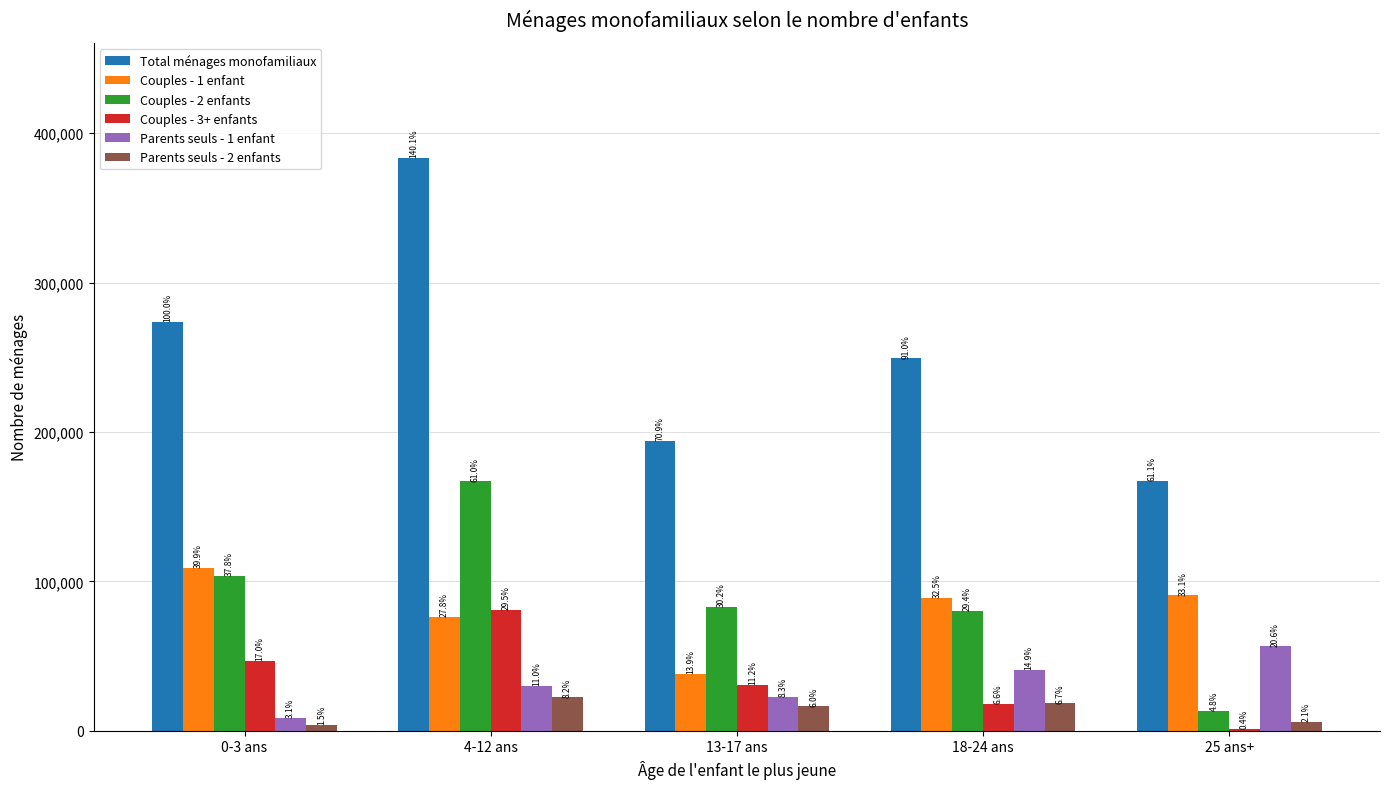

Where does the Couples - 1 enfant series first go above 89026?

0-3 ans